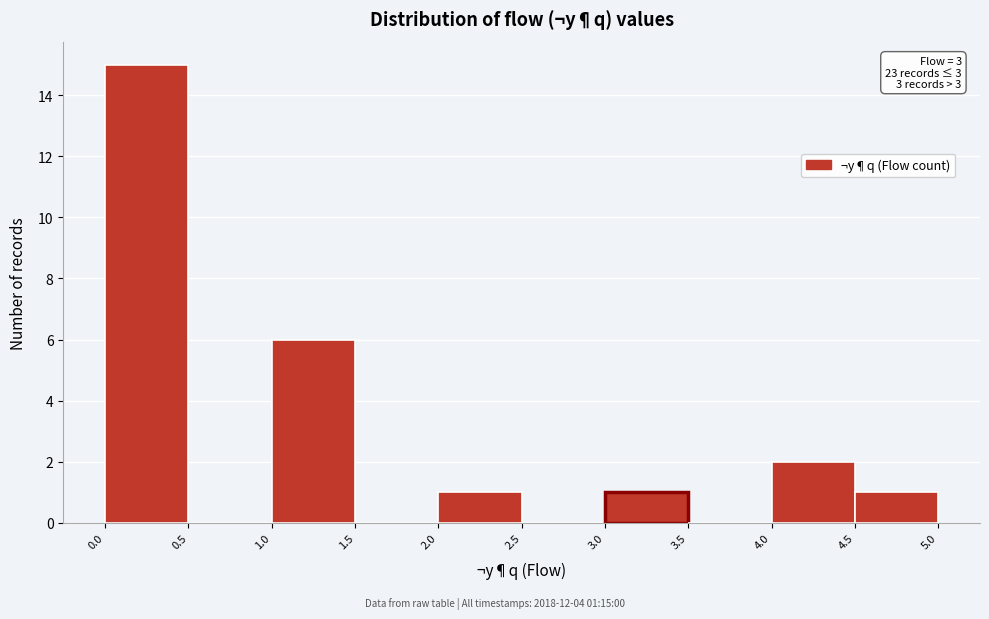

Which range on the x-axis has the tallest bar?

0.0 to 0.5